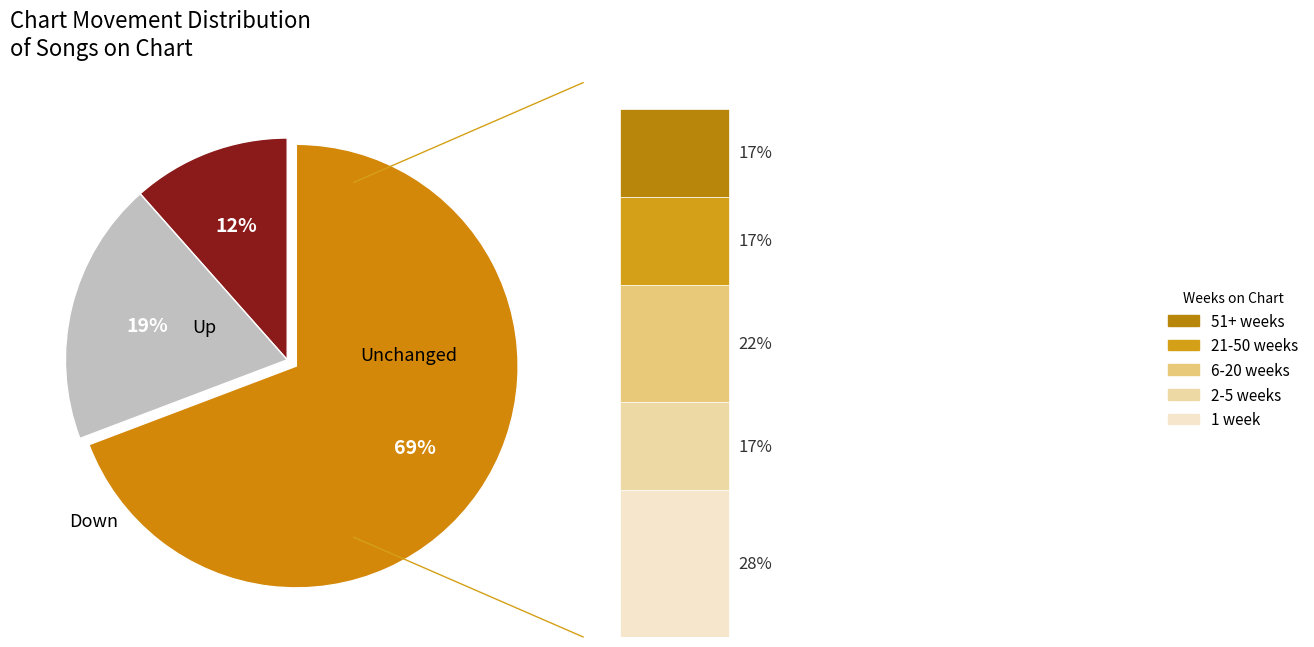

What is the smallest slice in the pie chart?

up